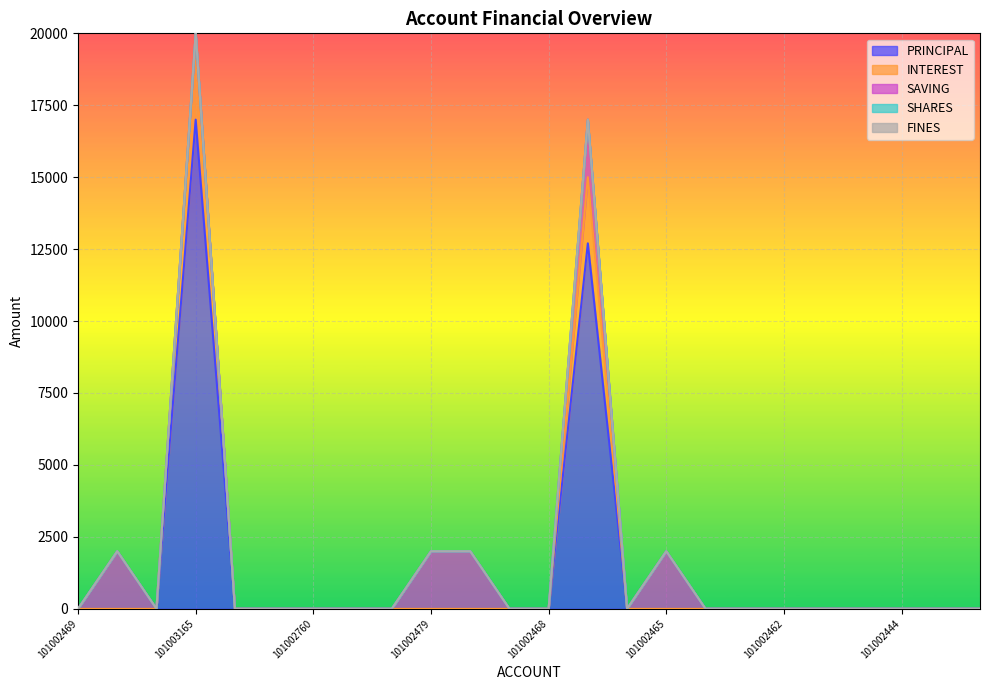

Is the value of SHARES at 101002470 greater than the value of SAVING at 101002469?

No